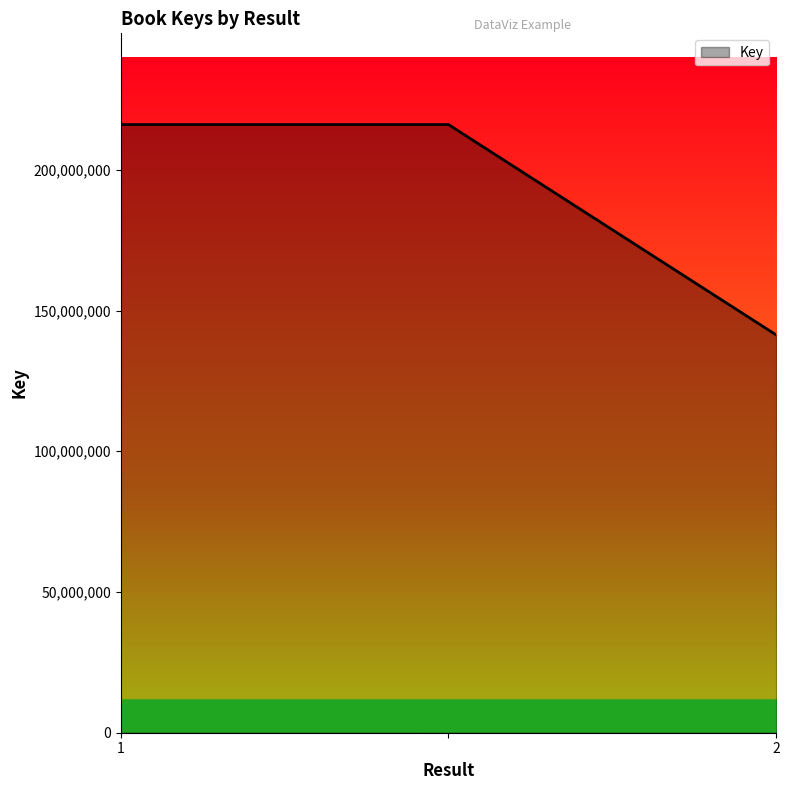

What is the minimum value shown in the chart?

141370124